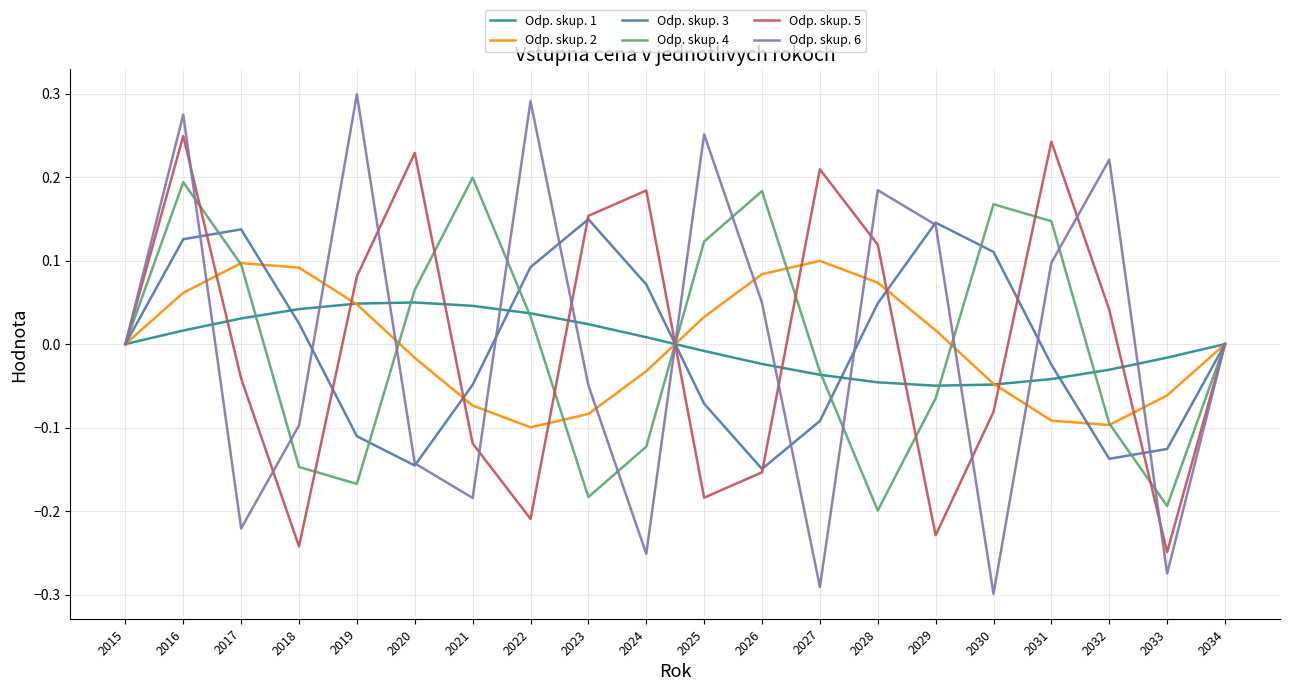

Which series has the widest spread of values?

Odp. skup. 6